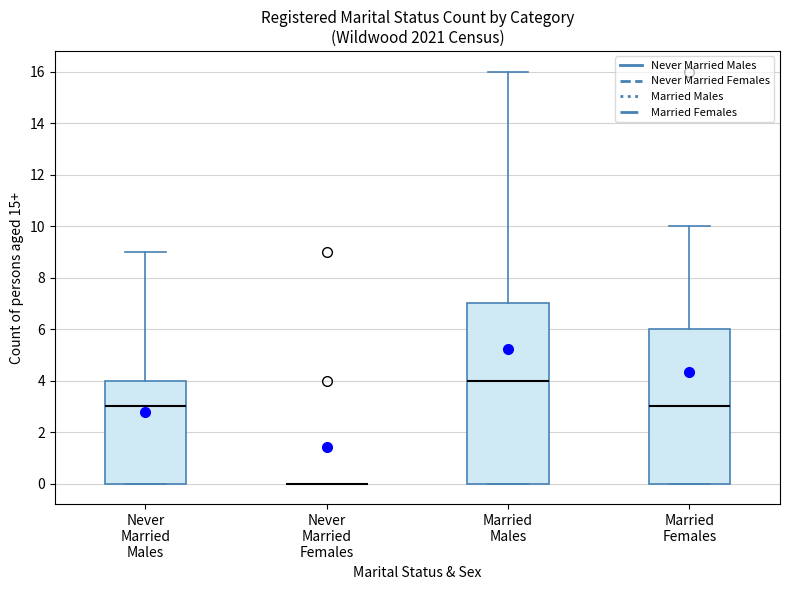

Where is the upper edge of the box for Married Females on the y-axis? The values are not printed on the chart, so give them approximately, as read against the axis.

6